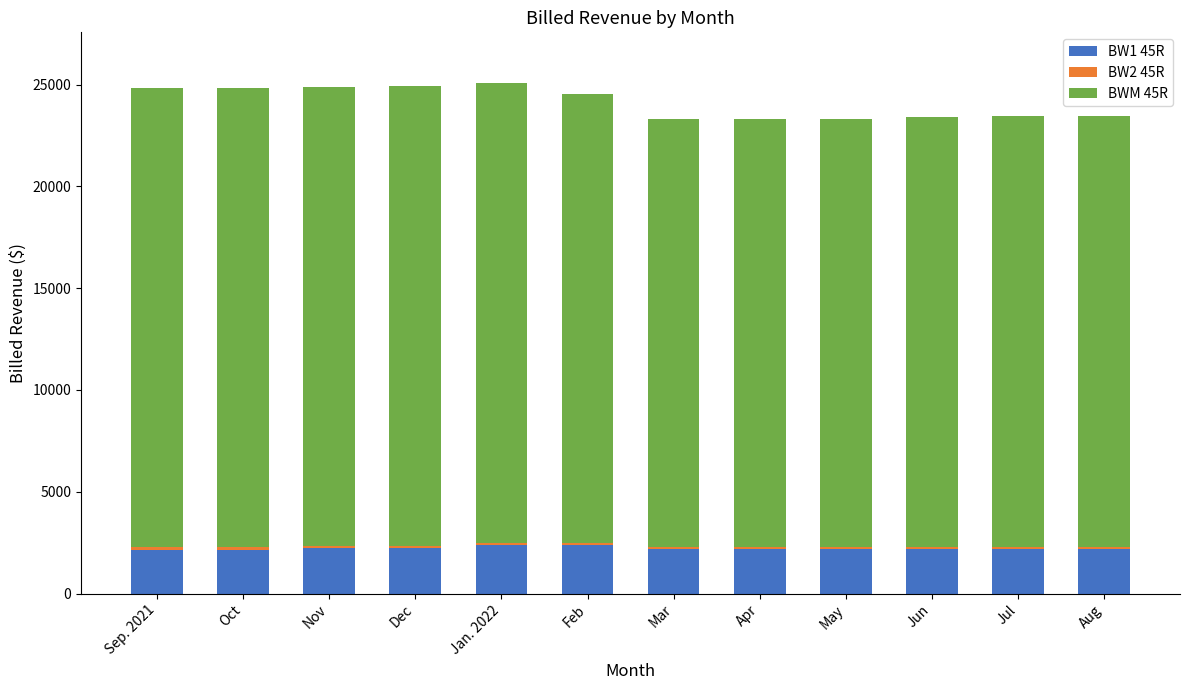

What is the highest value of the BW1 45R series?

2369.3